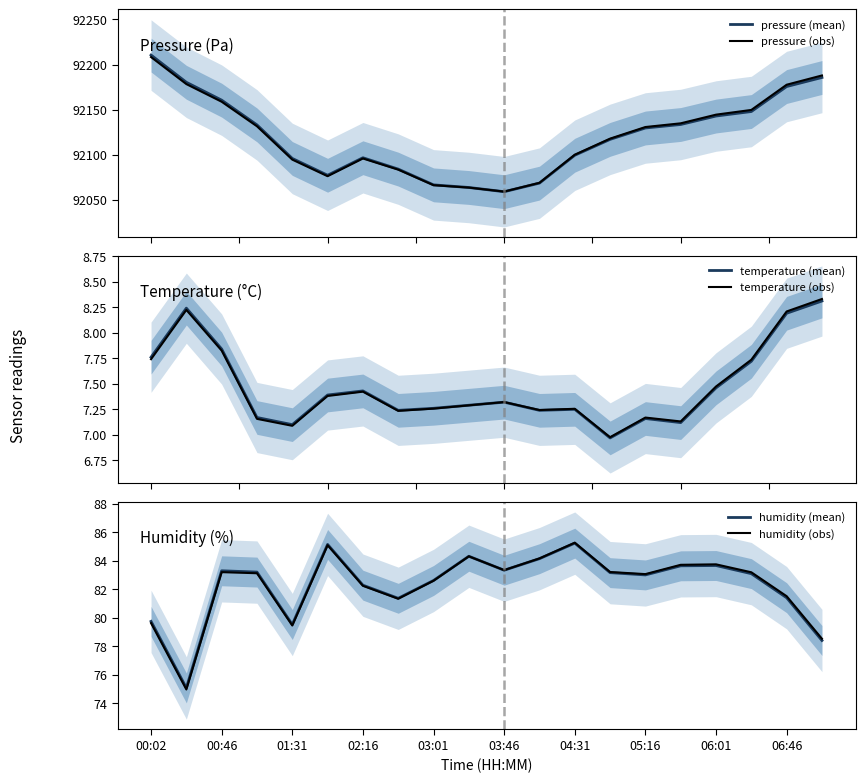

True or false: temperature (mean) and pressure (obs) cross at least once.

False